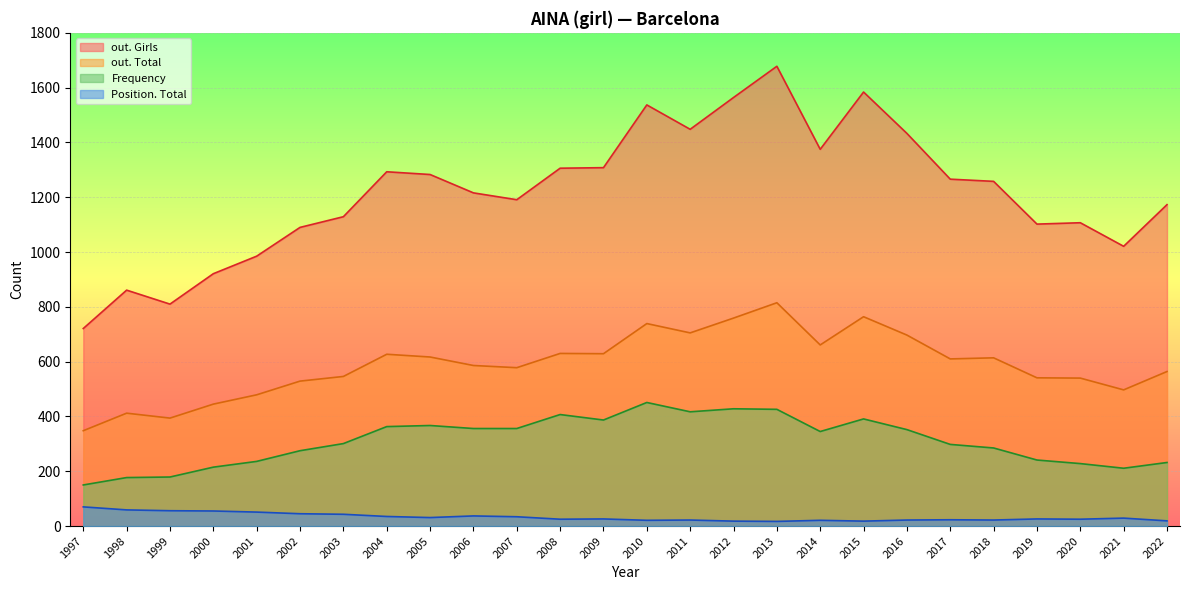

Which series has the largest total across all categories?

out. Girls